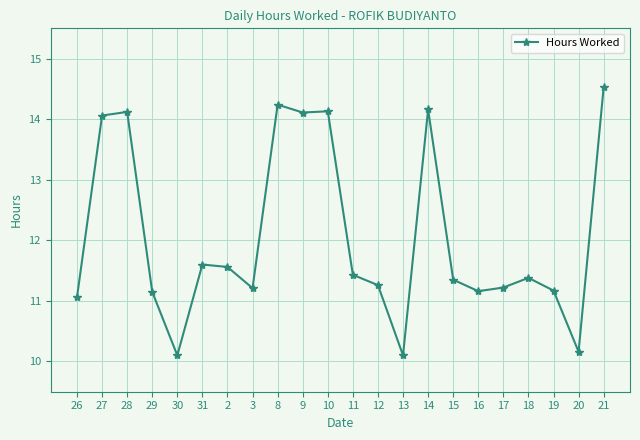

What is the label of the 1st point from the left?

26